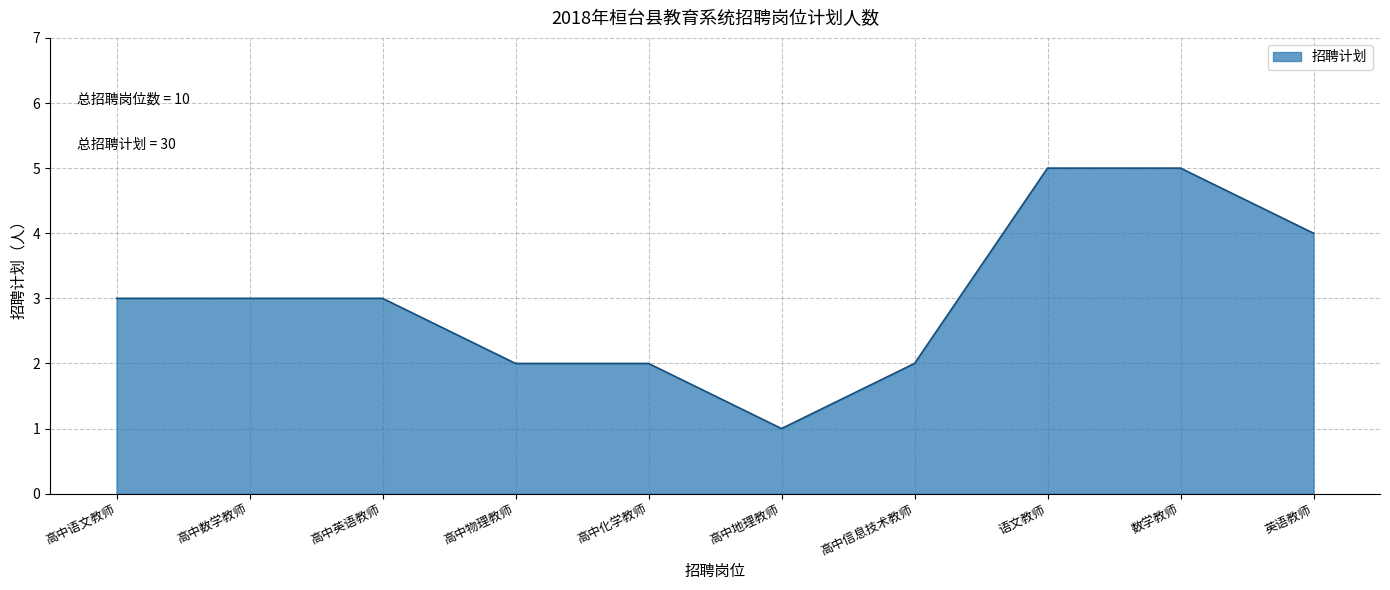

Is it true that the value at 数学教师 is 1?

False